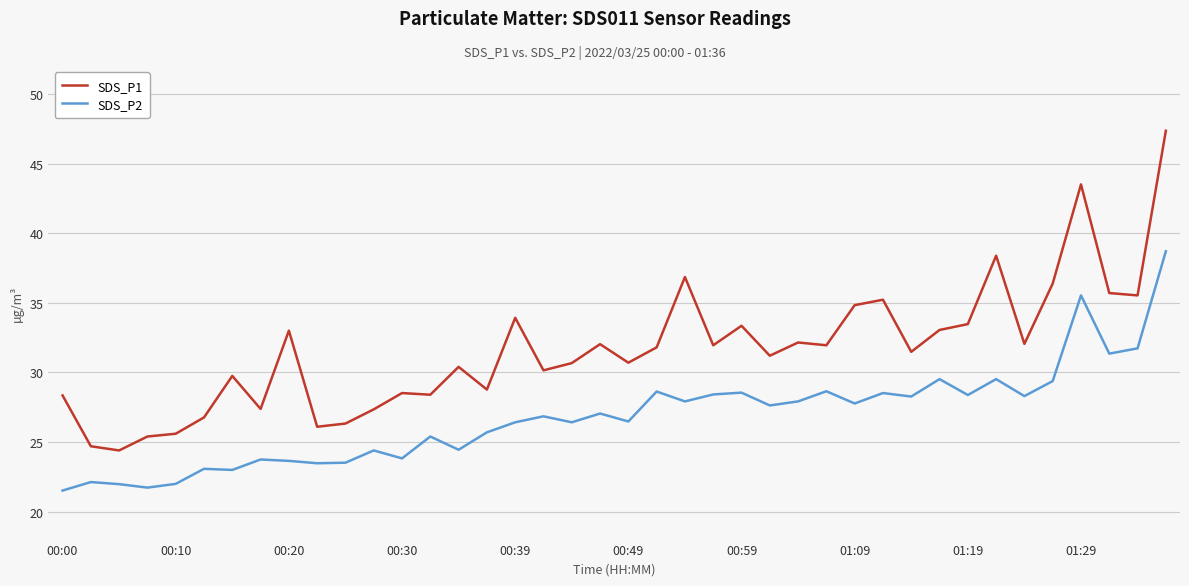

True or false: SDS_P1 and SDS_P2 cross at least once.

False